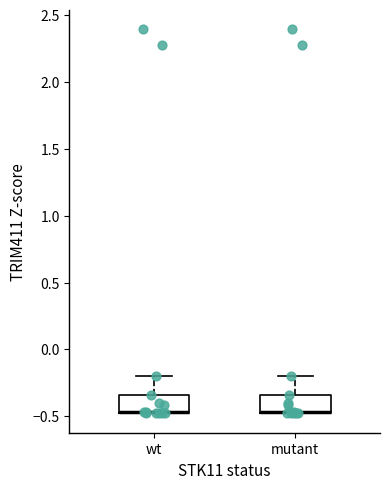

Reading left to right, read every box against the y-axis: the position of its median line, the range the box covers, and the ends of its whiskers. The values are not printed on the chart, so give them approximately, as read against the axis.

wt: median -0.45, box -0.50 to -0.35, whiskers -0.50 to -0.20
mutant: median -0.45 (drawn on the box's lower edge), box -0.50 to -0.35, whiskers -0.50 to -0.20